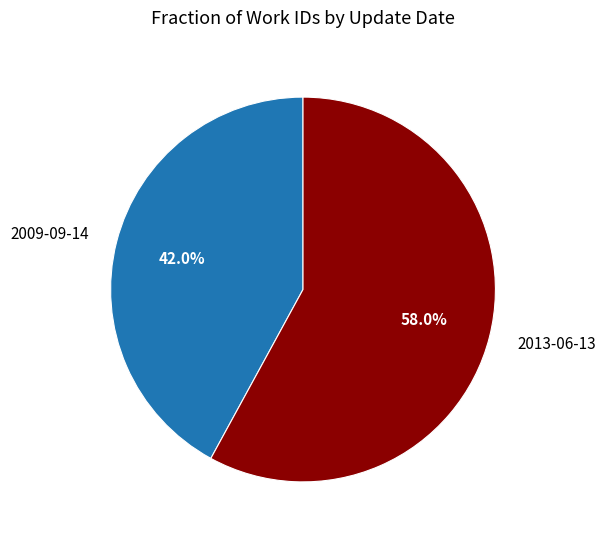

How many segments does this pie chart have?

2